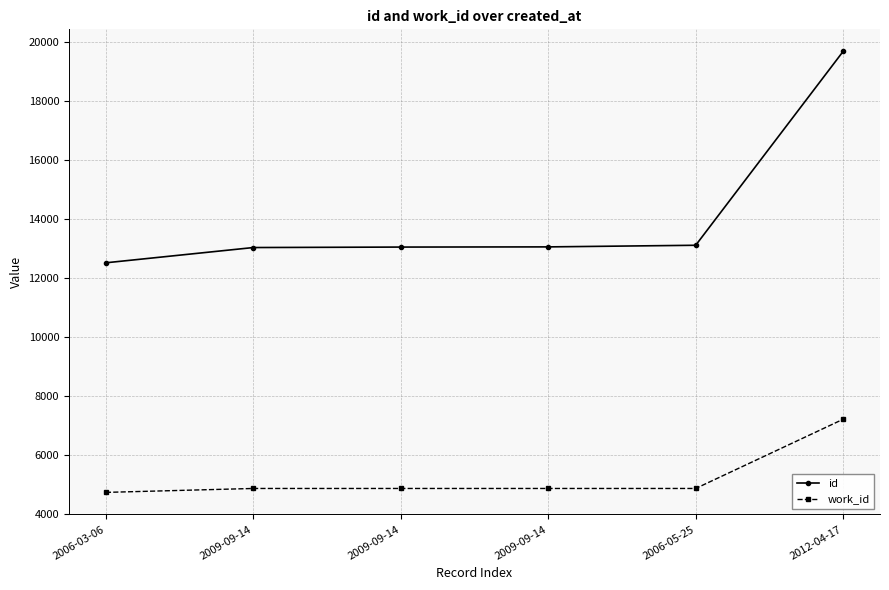

At which category is the sum across all series the highest?

2012-04-17